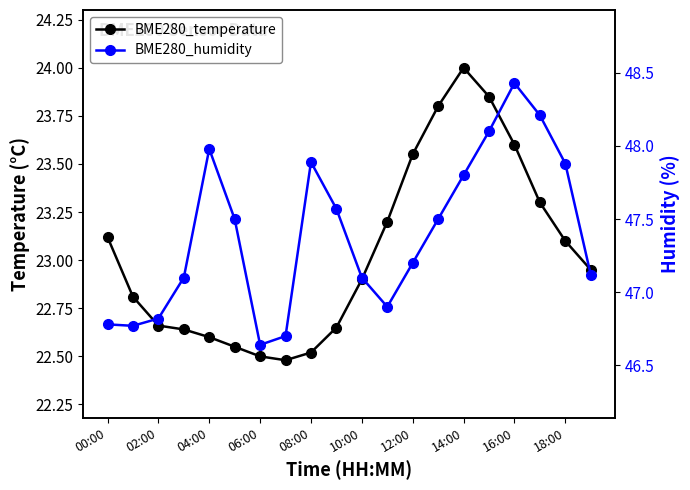

How many lines are shown in the chart?

2